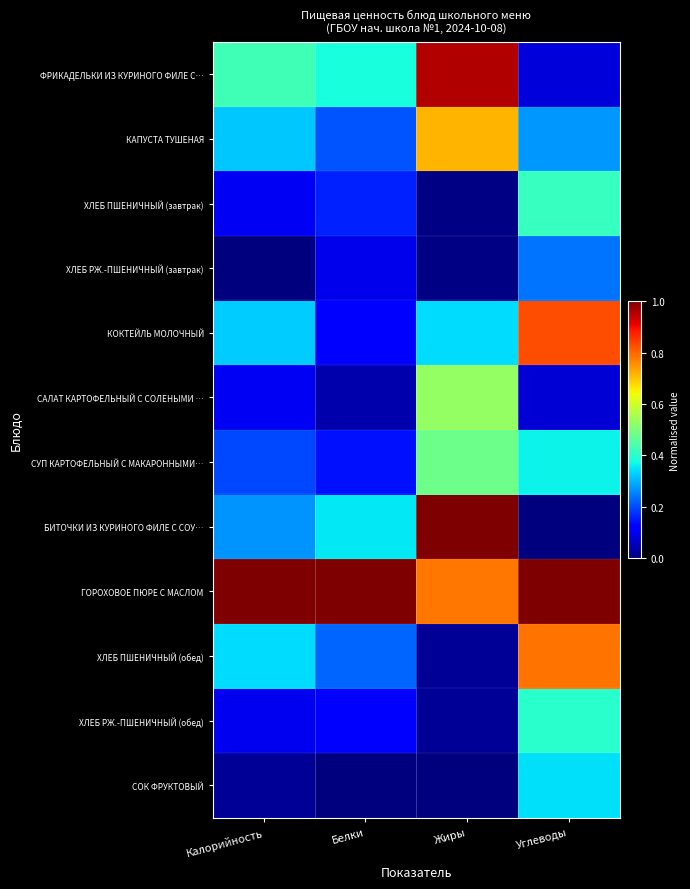

Which category has the highest value across all series?

Жиры